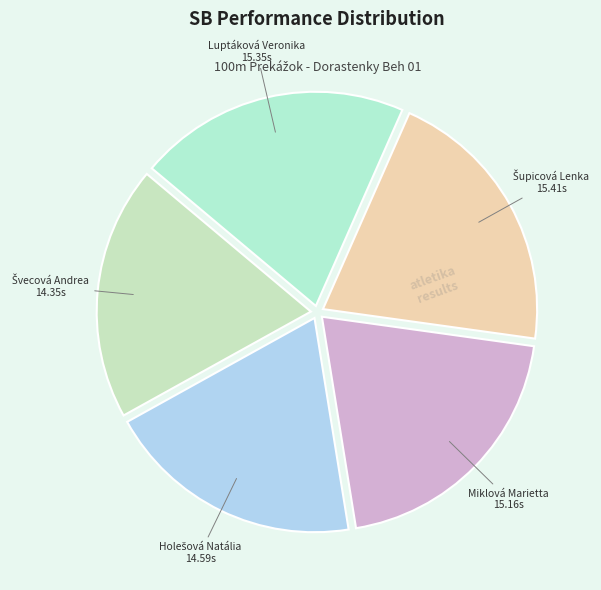

How many slices are in this pie chart?

5